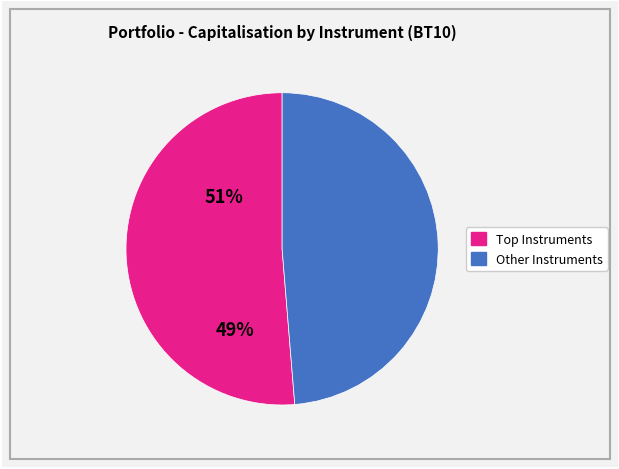

Does any single category account for the majority?

Yes